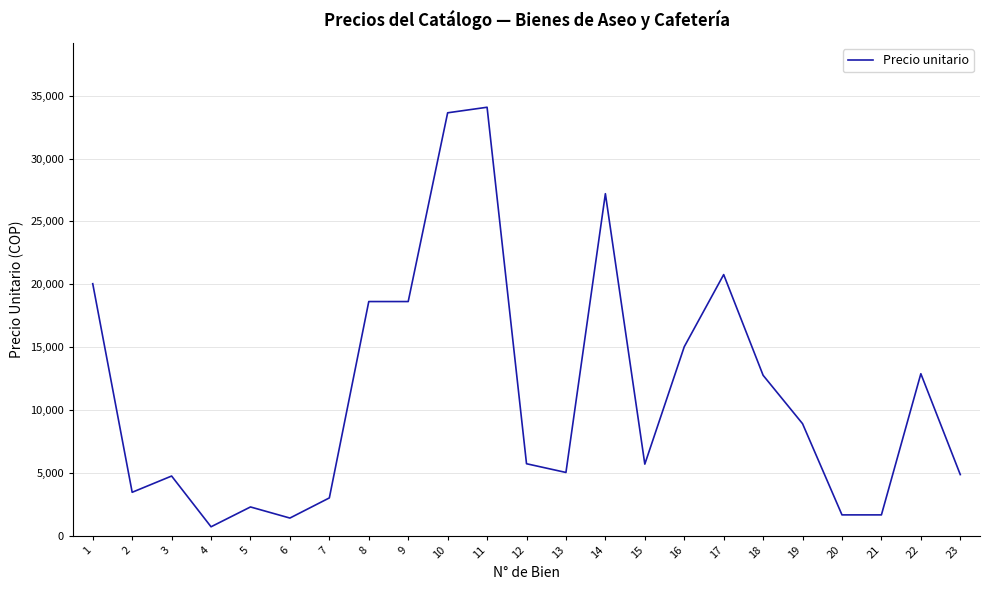

What value does the data have at 7?

2992.3